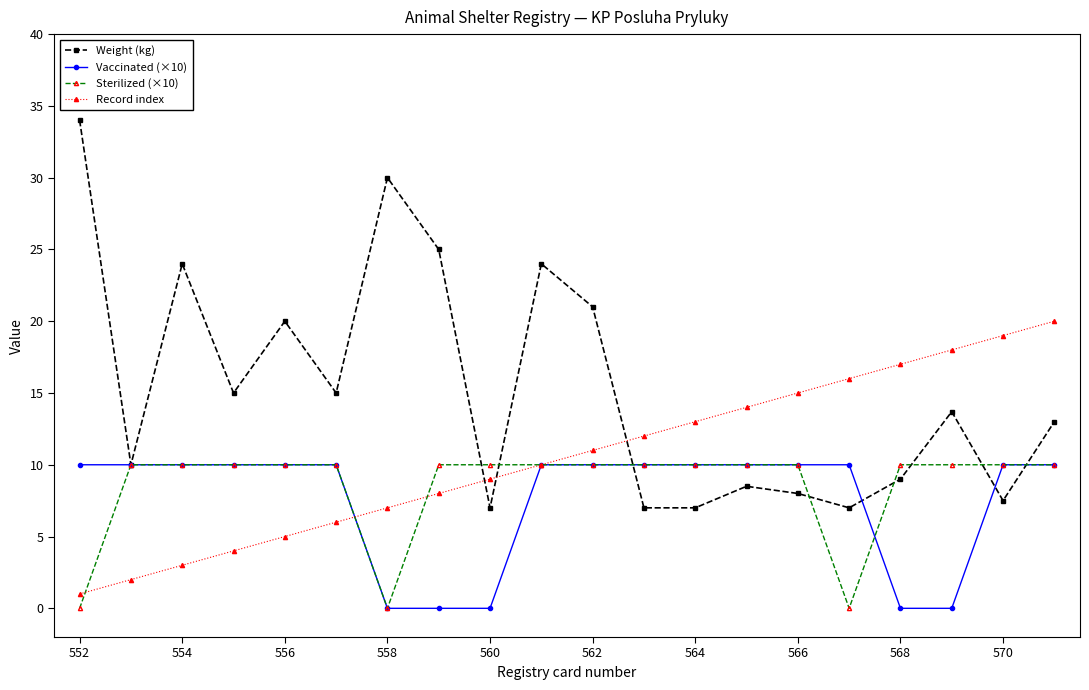

What is the greatest value displayed?

34.0